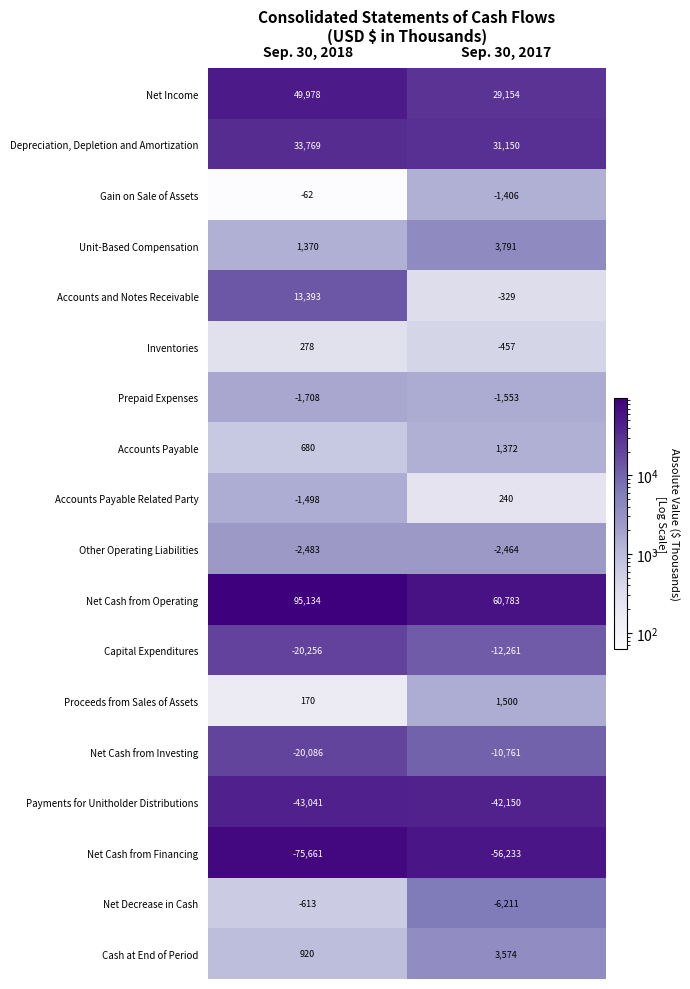

Which series has the largest total across all categories?

Net Cash from Operating